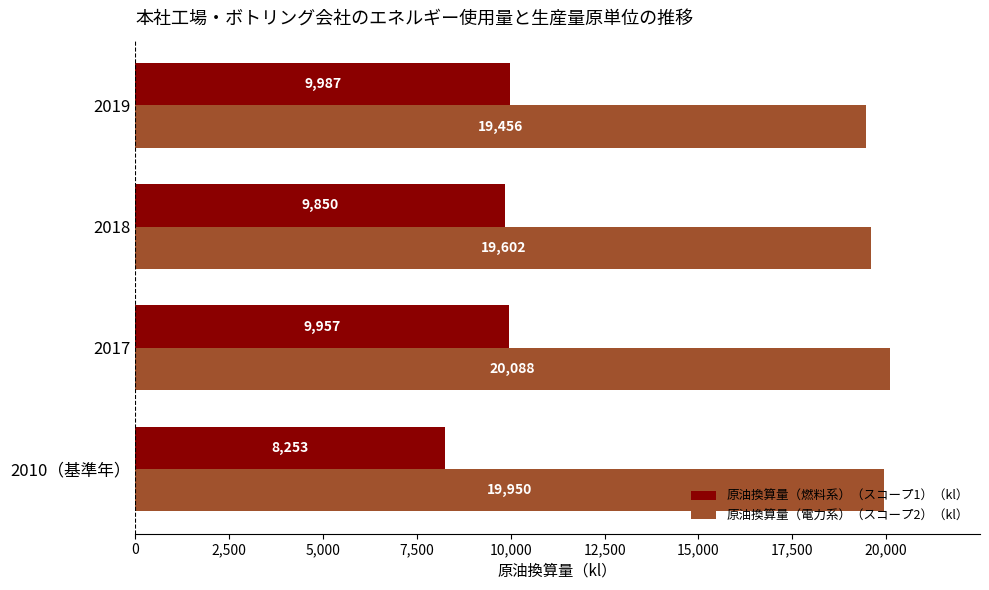

What is the difference between the highest and lowest values at 2018?

9752